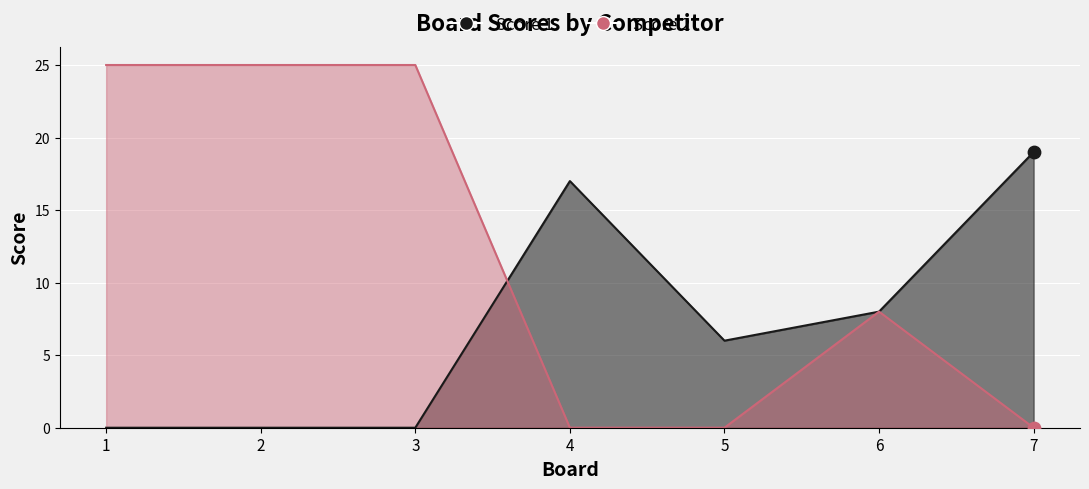

Which series has the largest total across all categories?

Score 2